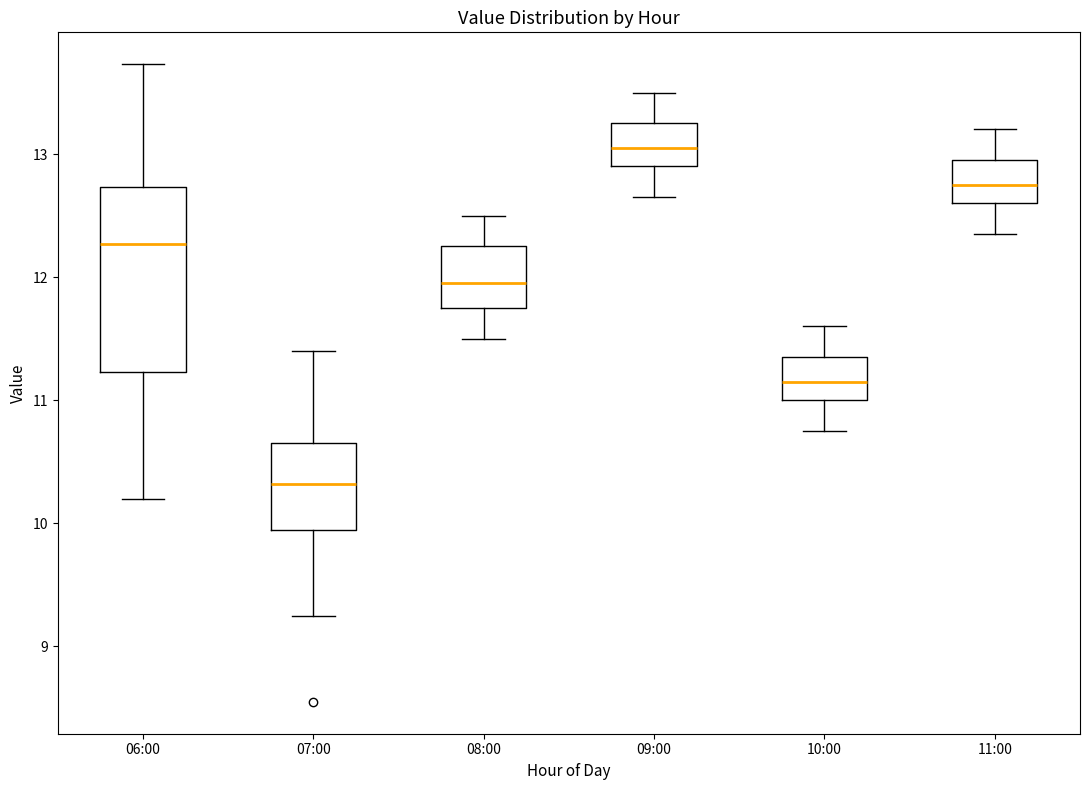

Reading left to right, transcribe this box plot: for each box, give where its median line is, the range the box spans, and where its two whiskers end, as read against the y-axis. The values are not printed on the chart, so give them approximately, as read against the axis.

06:00: median 12.3, box 11.2 to 12.7, whiskers 10.2 to 13.7
07:00: median 10.3, box 10.0 to 10.7, whiskers 9.3 to 11.4
08:00: median 12.0, box 11.8 to 12.3, whiskers 11.5 to 12.5
09:00: median 13.1, box 12.9 to 13.3, whiskers 12.7 to 13.5
10:00: median 11.2, box 11.0 to 11.4, whiskers 10.8 to 11.6
11:00: median 12.8, box 12.6 to 13.0, whiskers 12.4 to 13.2